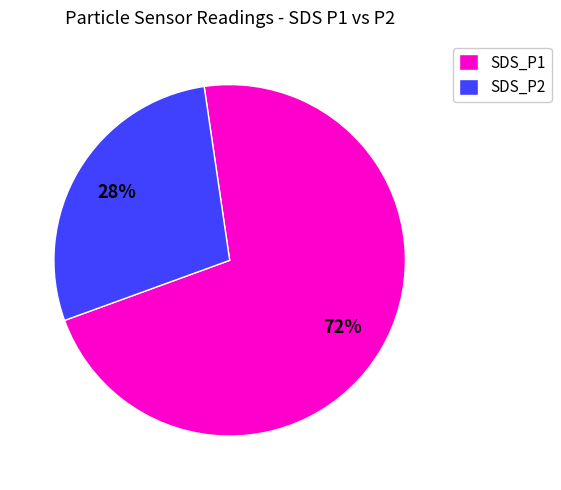

The SDS_P2 slice represents 28% of the pie. True or false?

True